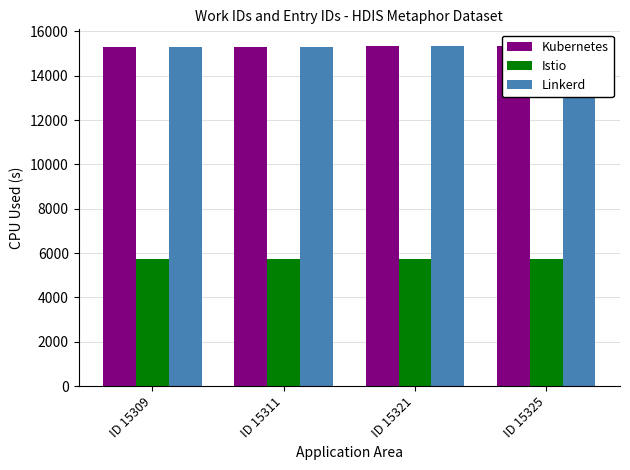

Is it true that Istio equals 5748 at ID 15311?

True